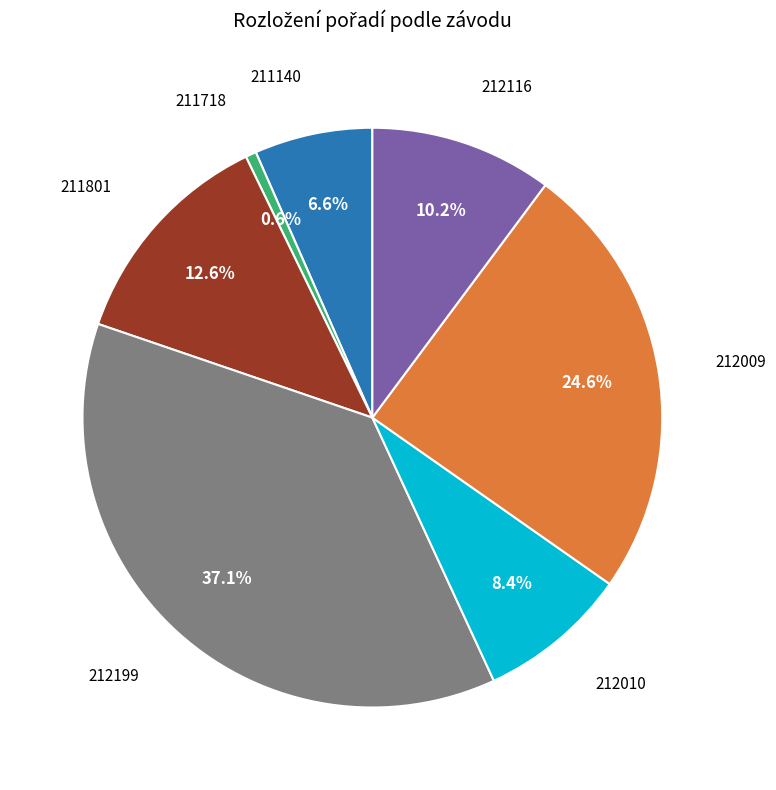

Does any single category account for the majority?

No